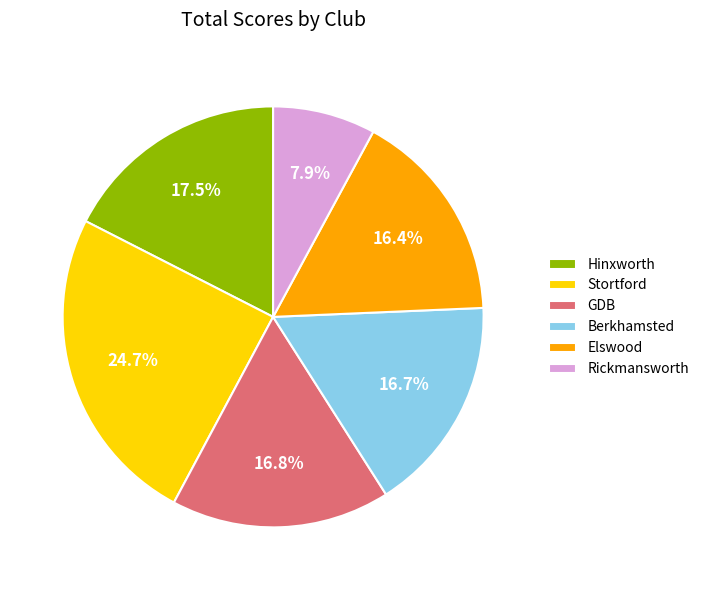

Which category has the smallest portion of the pie?

Rickmansworth